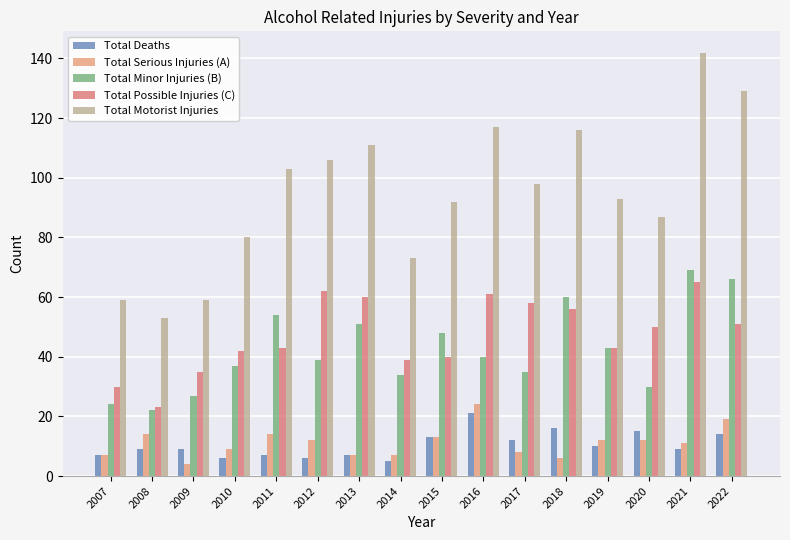

Which series has the largest range (max minus min)?

Total Motorist Injuries